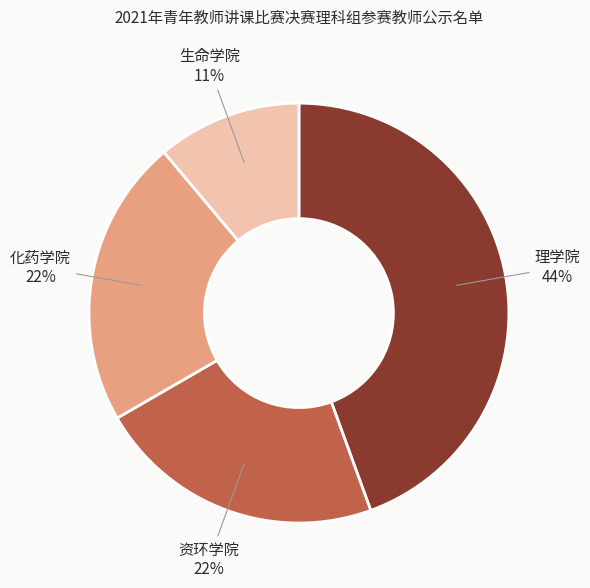

Is 资环学院 the majority of the pie?

No